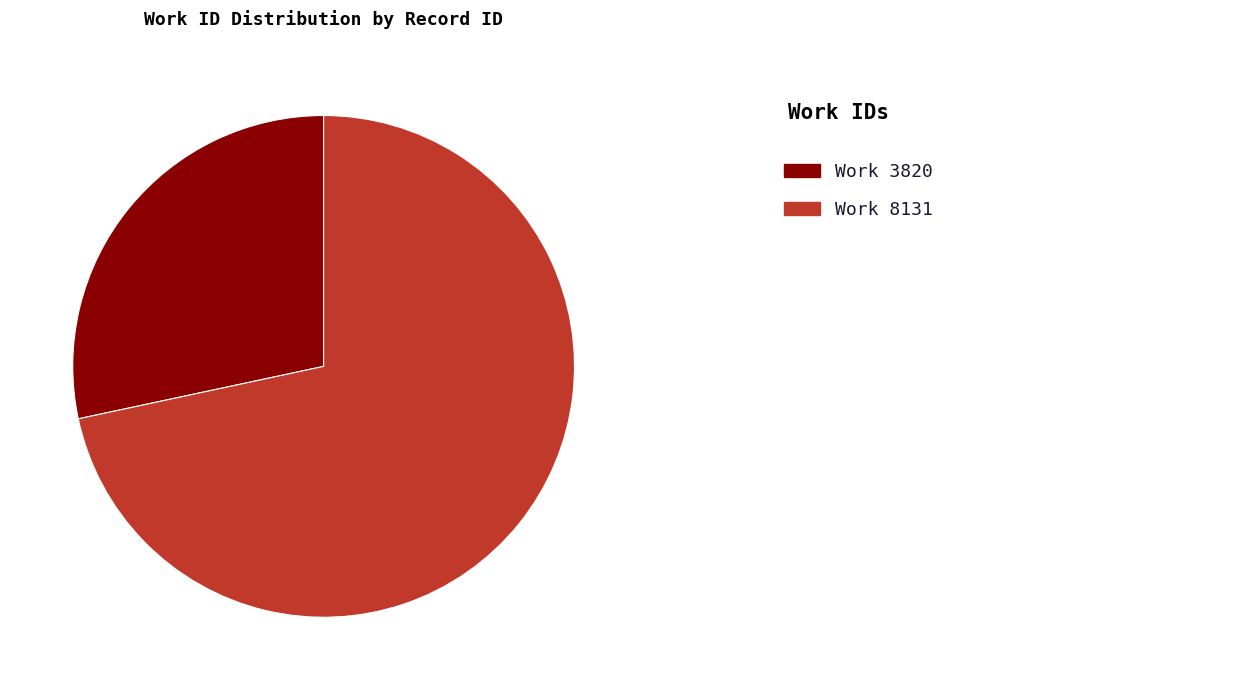

What is the smallest slice in the pie chart?

Work 3820 28.4%